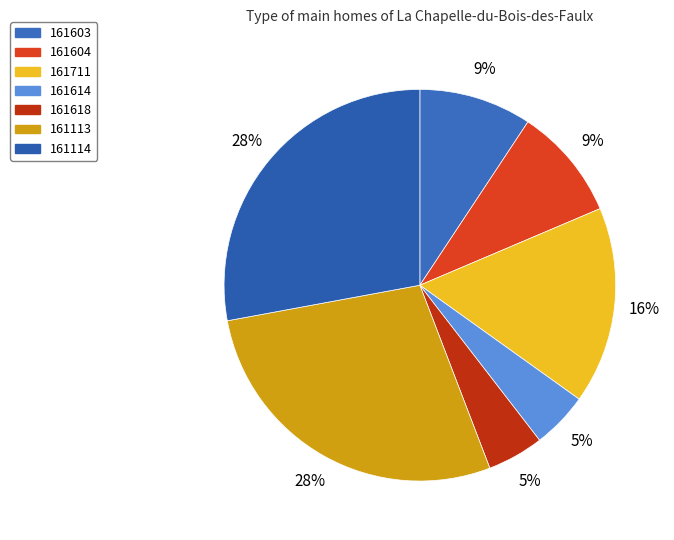

How many segments does this pie chart have?

7